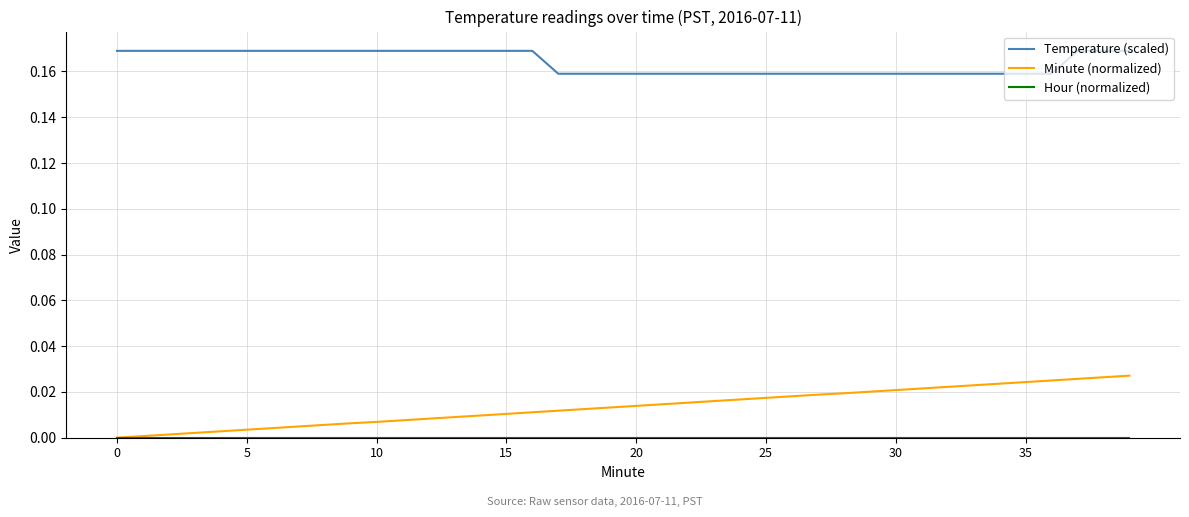

True or false: Minute (normalized) and Temperature (scaled) intersect in this chart.

False